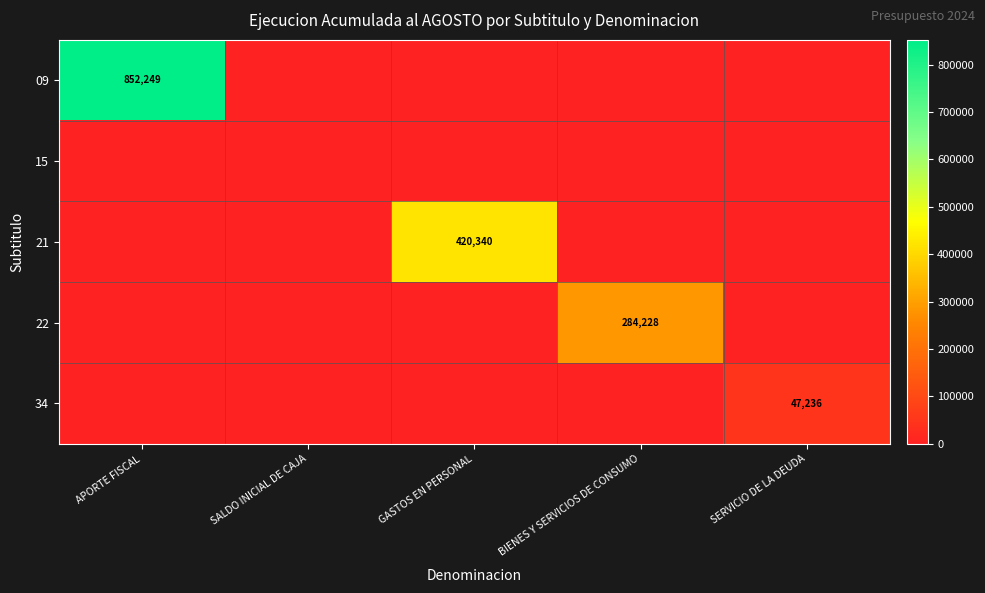

Which series has the widest spread of values?

09